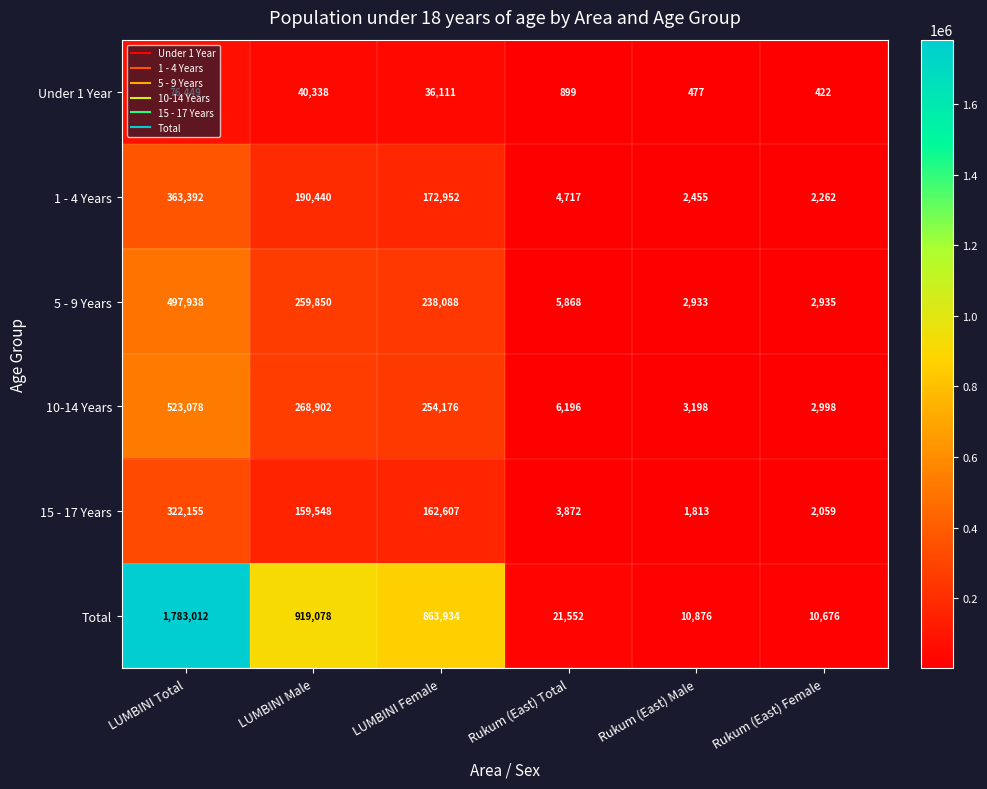

What is the minimum value shown in the chart?

422